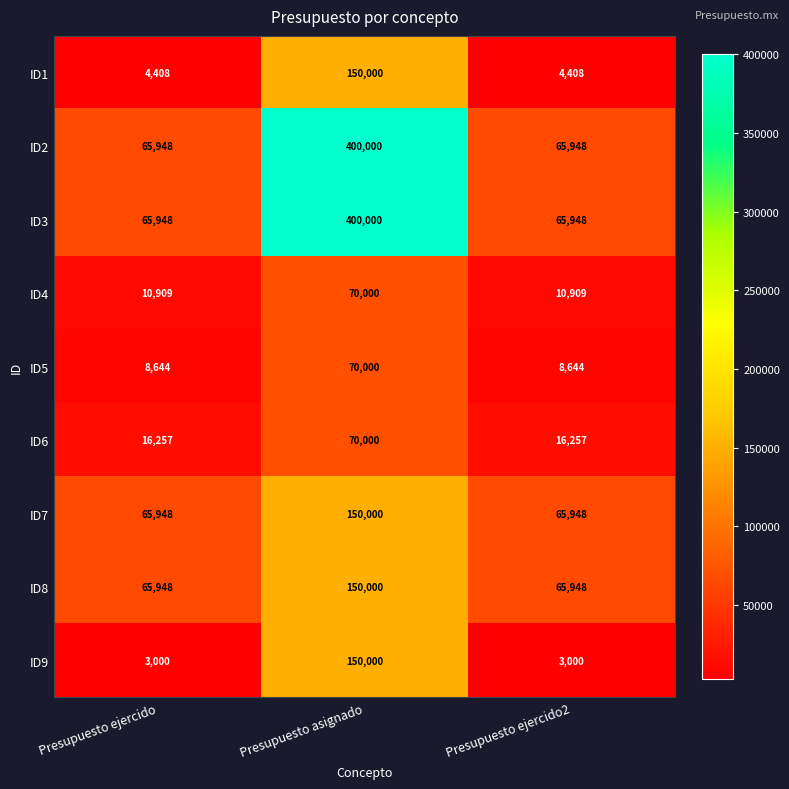

What is the sum of all ID4 values?

91818